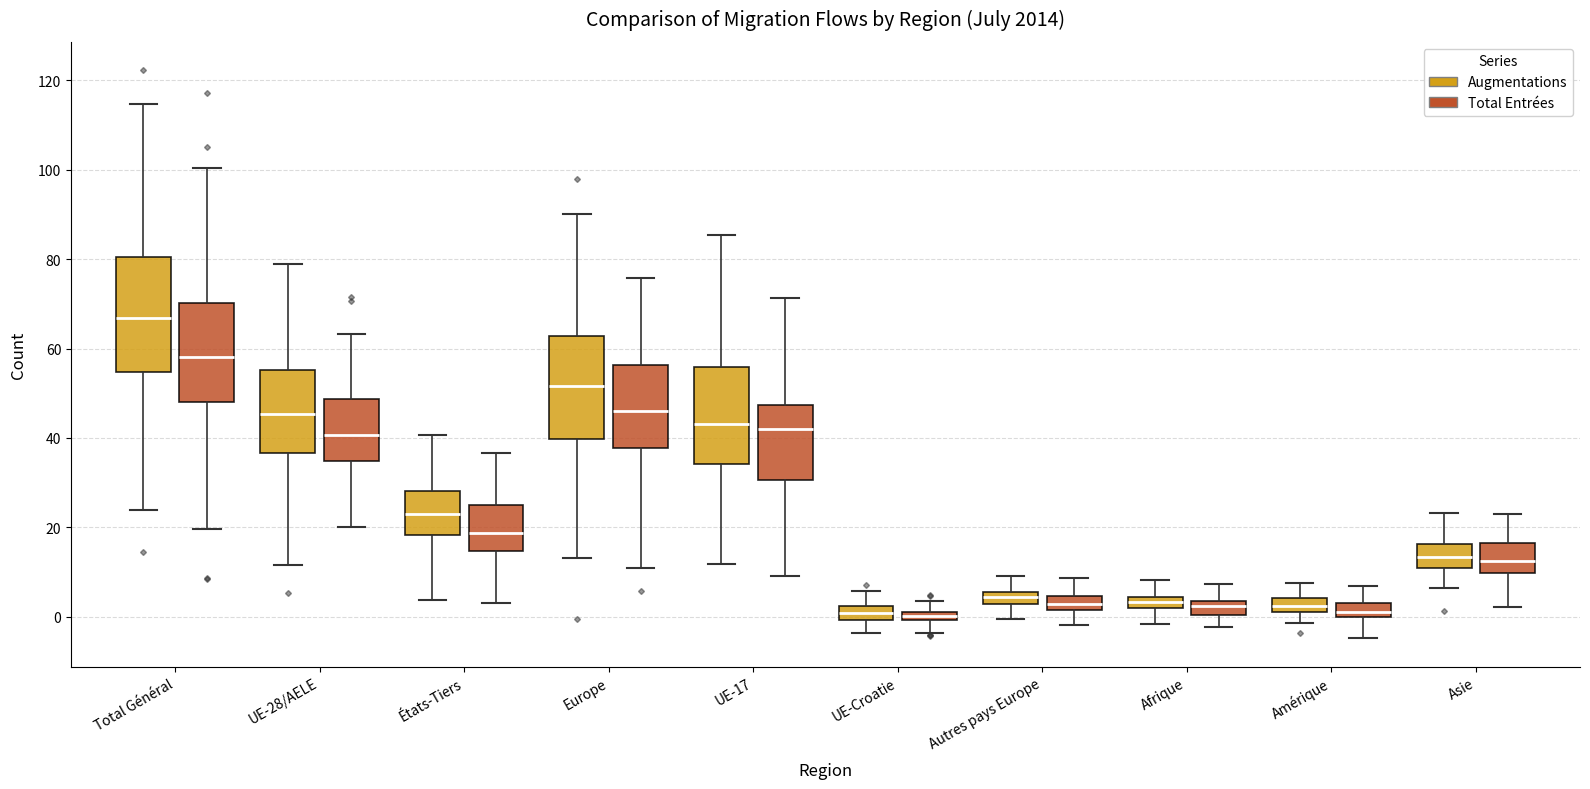

Which box's median line is the highest?

Total Général (Augmentations)